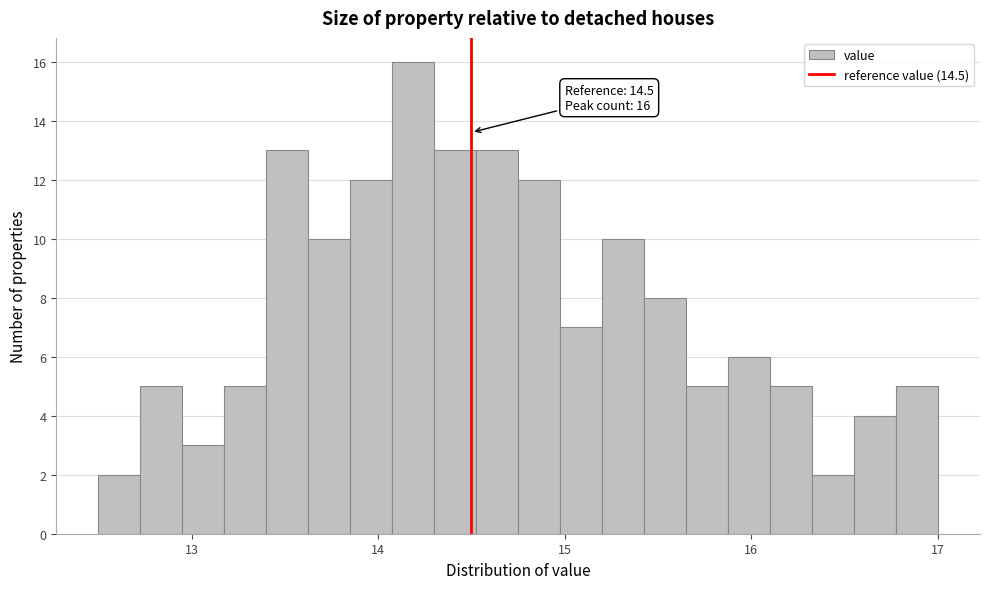

Read against the x-axis, roughly where is the centre of the tallest bar?

14.2